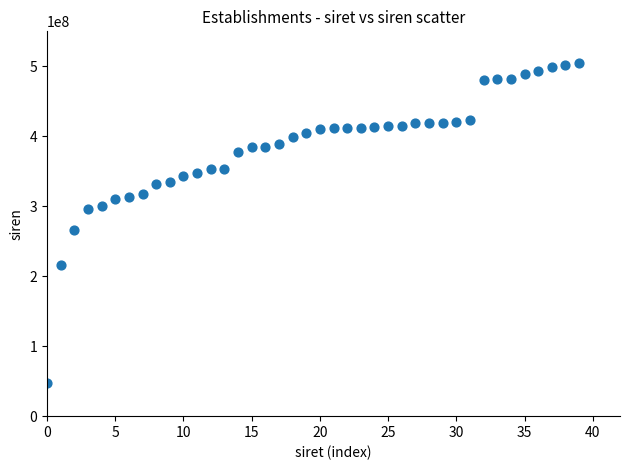

What is the range of Y values (max minus min)?

457674245